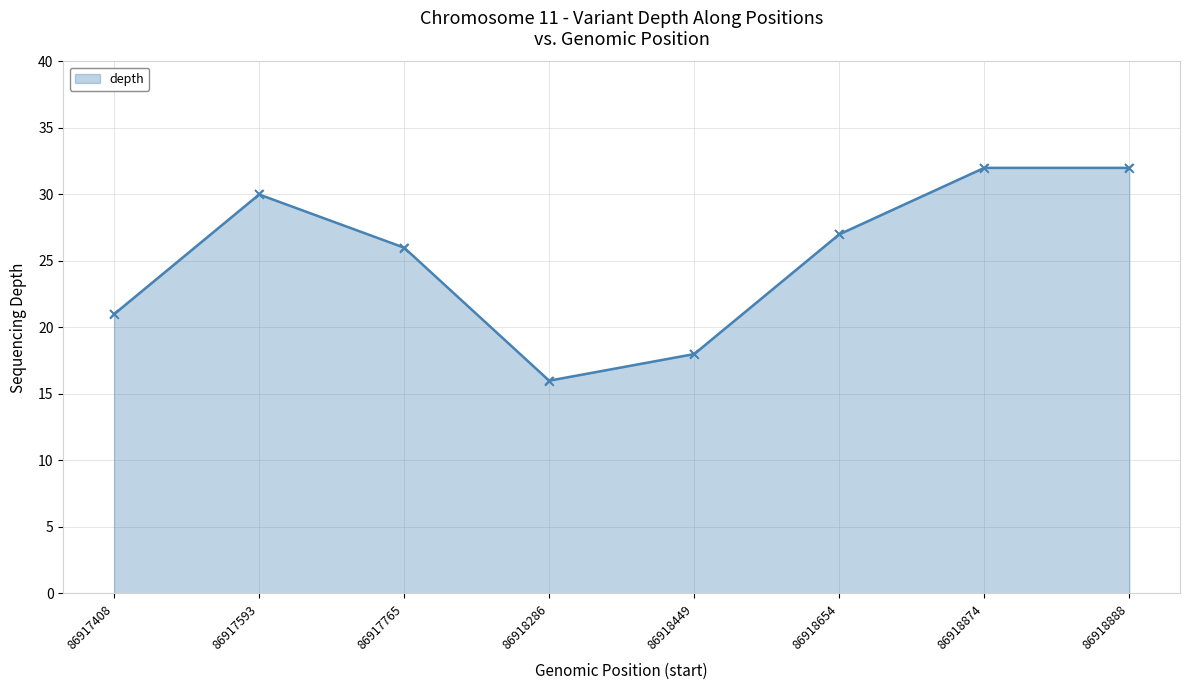

Which has a higher value, 86917408 or 86917765?

86917765